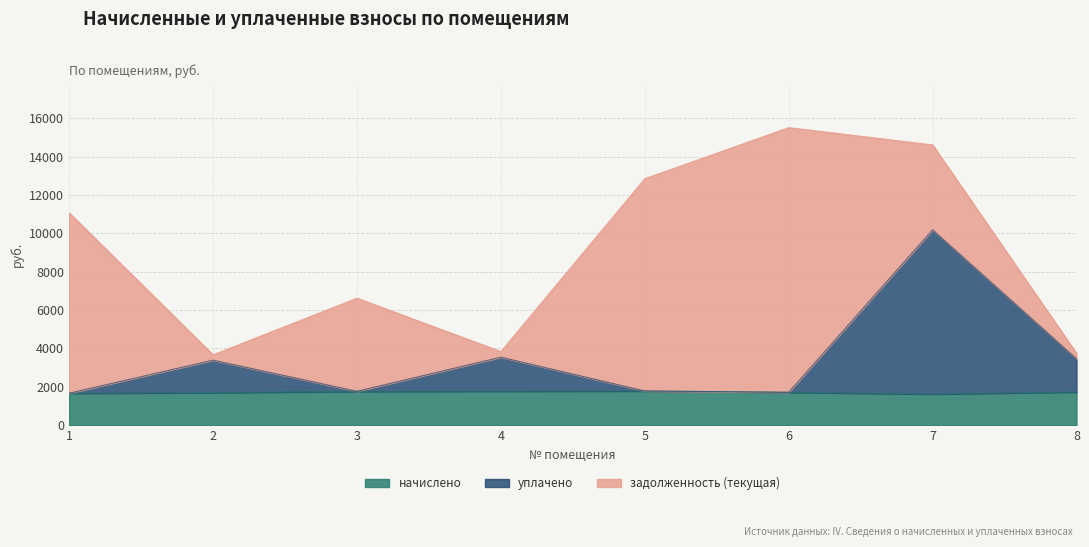

Is it true that начислено equals 816.2 at 3?

False